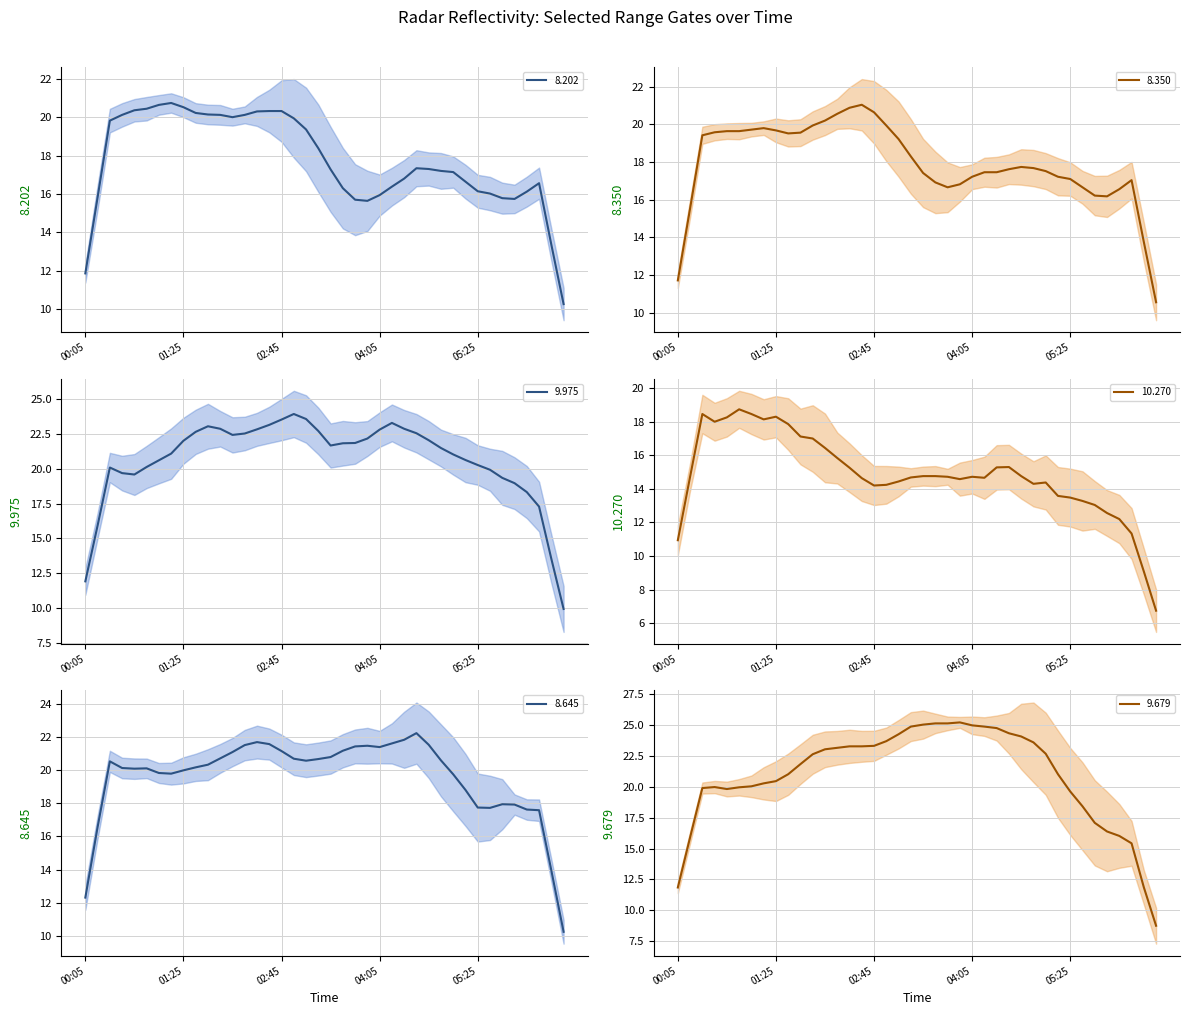

What is the label of the 36th point from the right?

1991/10/22 00:45